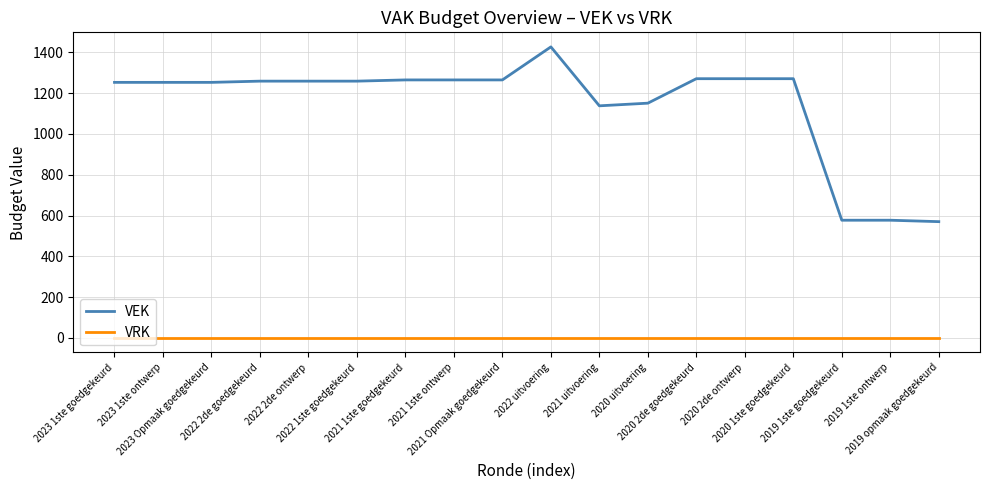

True or false: VEK and VRK cross at least once.

False